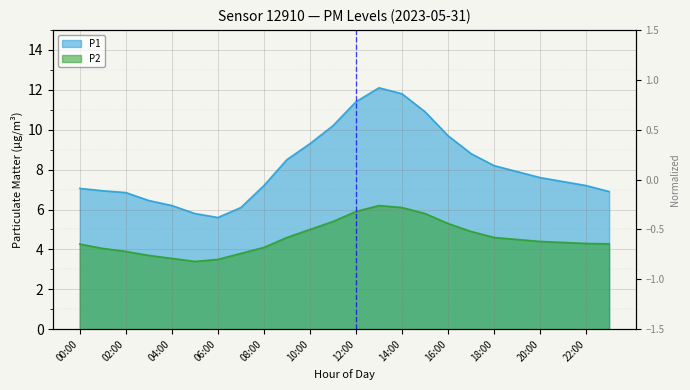

True or false: P2 and P1 cross at least once.

False